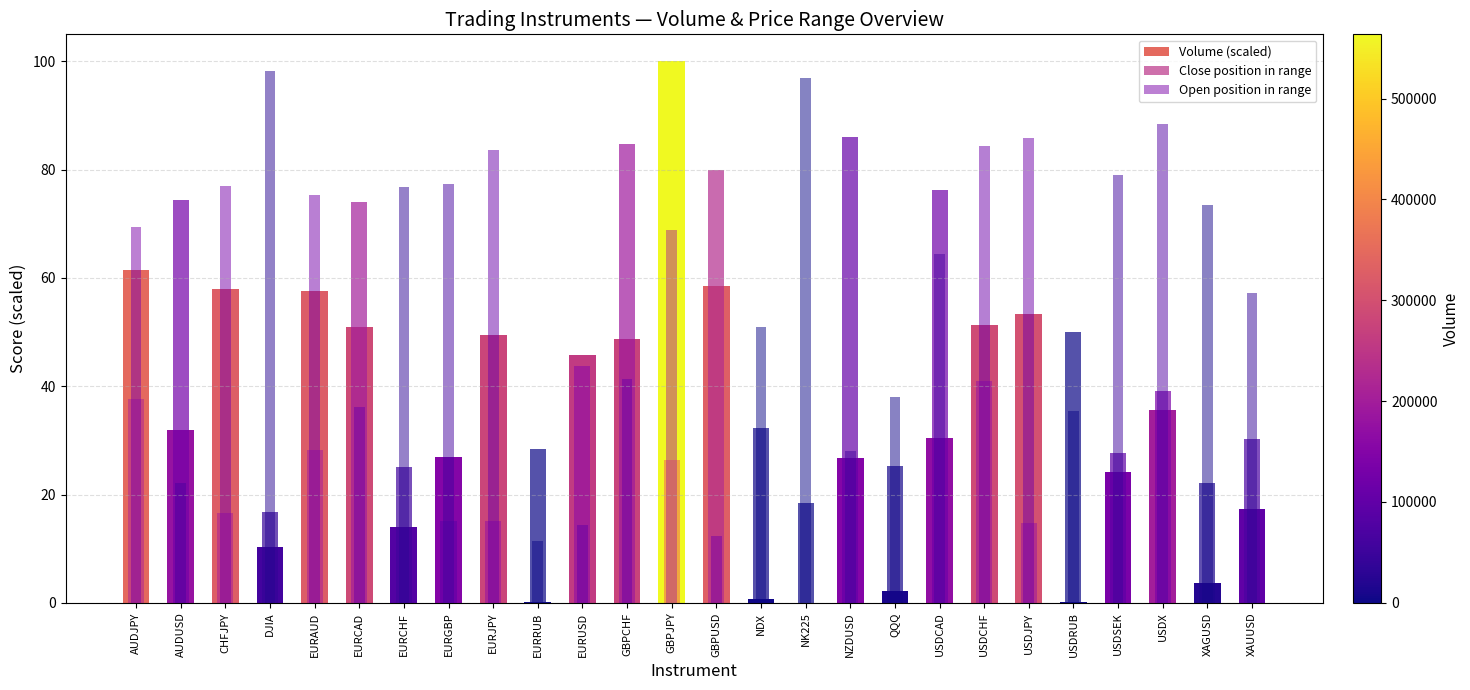

The value of Open position in range at USDSEK is 78.9. True or false?

True